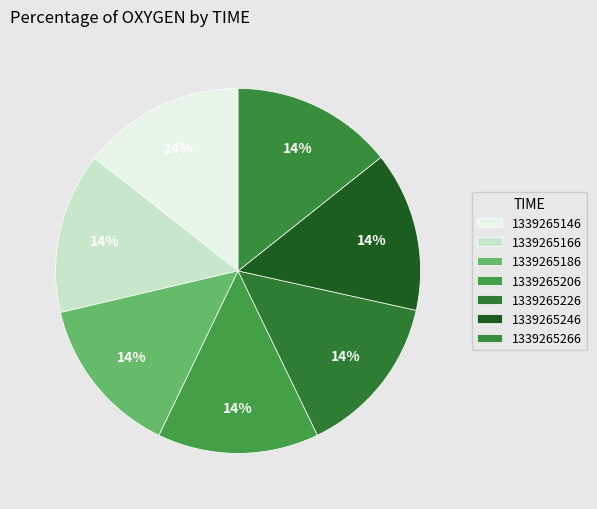

How many segments does this pie chart have?

7